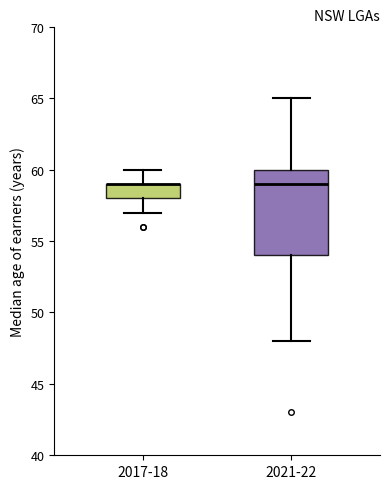

Reading left to right, read every box against the y-axis: the position of its median line, the range the box covers, and the ends of its whiskers. The values are not printed on the chart, so give them approximately, as read against the axis.

2017-18: median 59 (drawn on the box's upper edge), box 58 to 59, whiskers 57 to 60
2021-22: median 59, box 54 to 60, whiskers 48 to 65